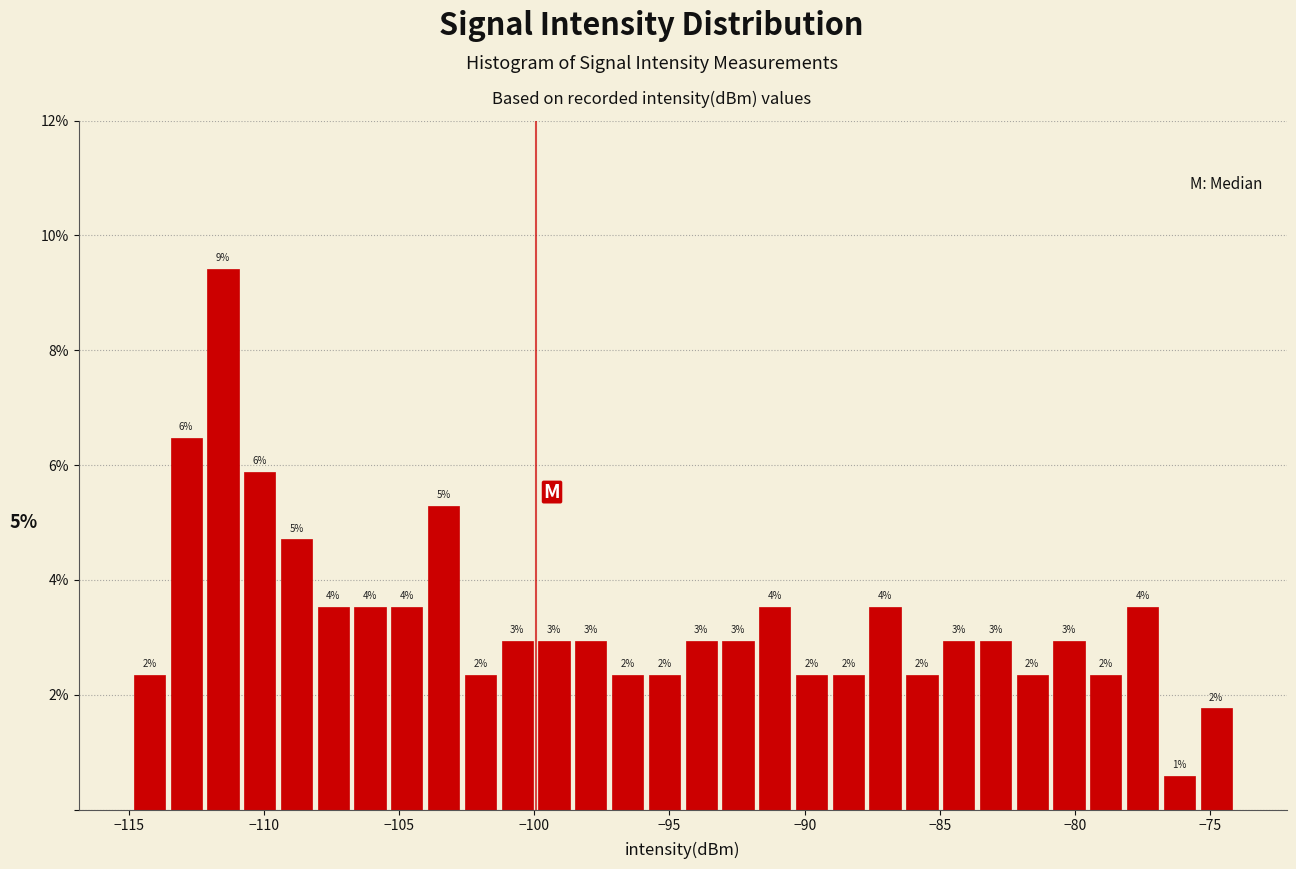

Read against the x-axis, roughly where is the centre of the tallest bar?

-111.5